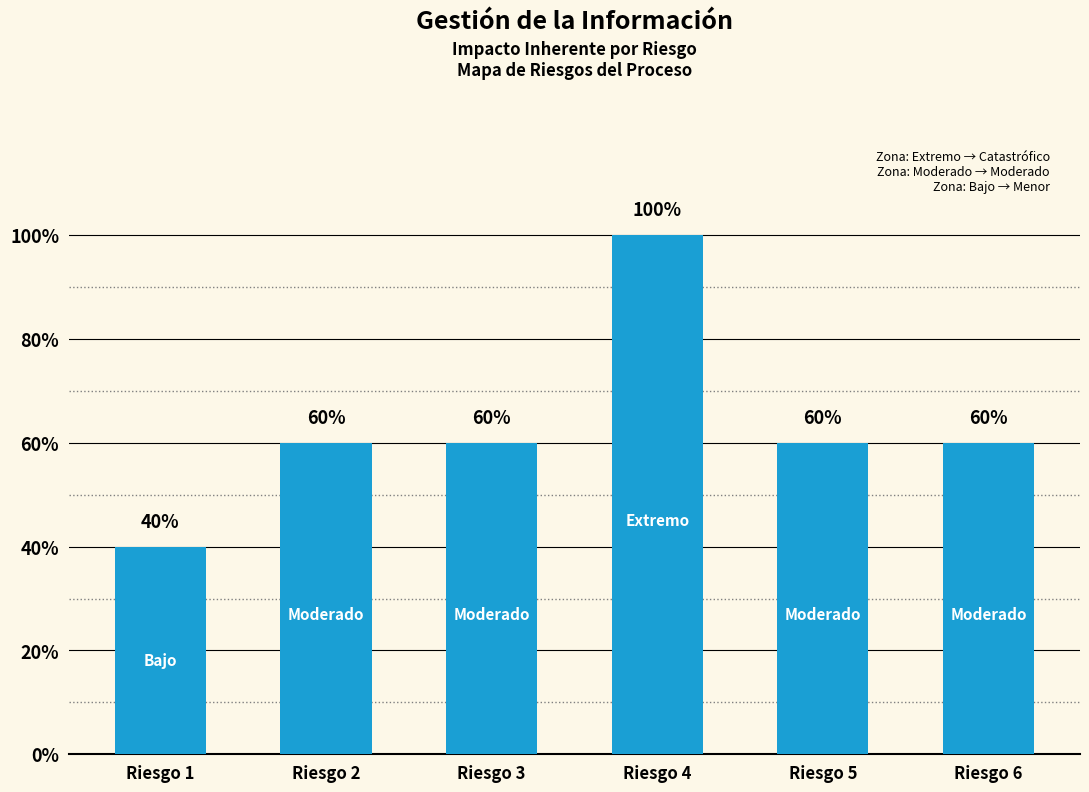

Are the bars horizontal?

No